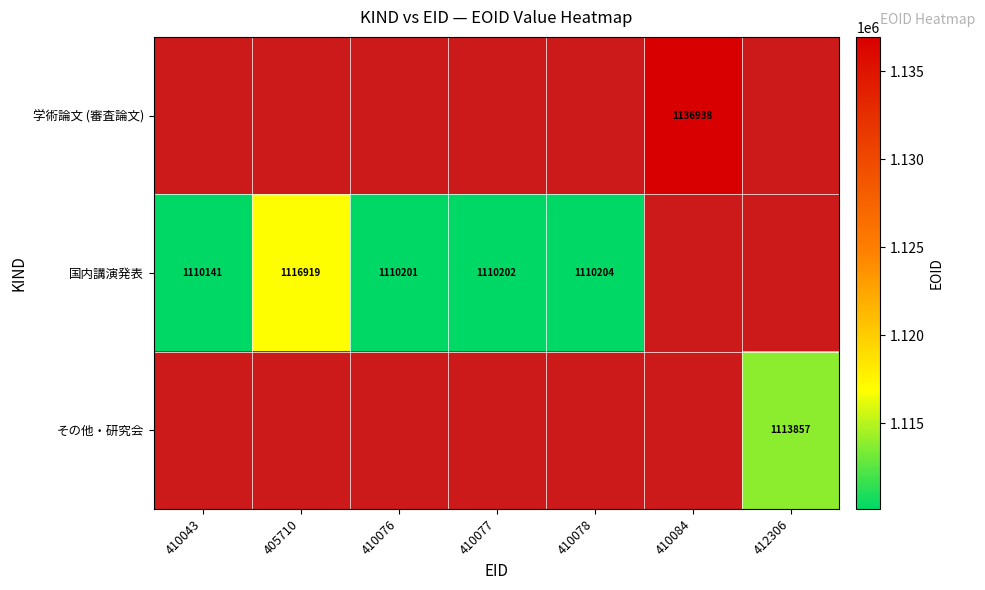

Is it true that 国内講演発表 equals 1897269 at 410076?

False